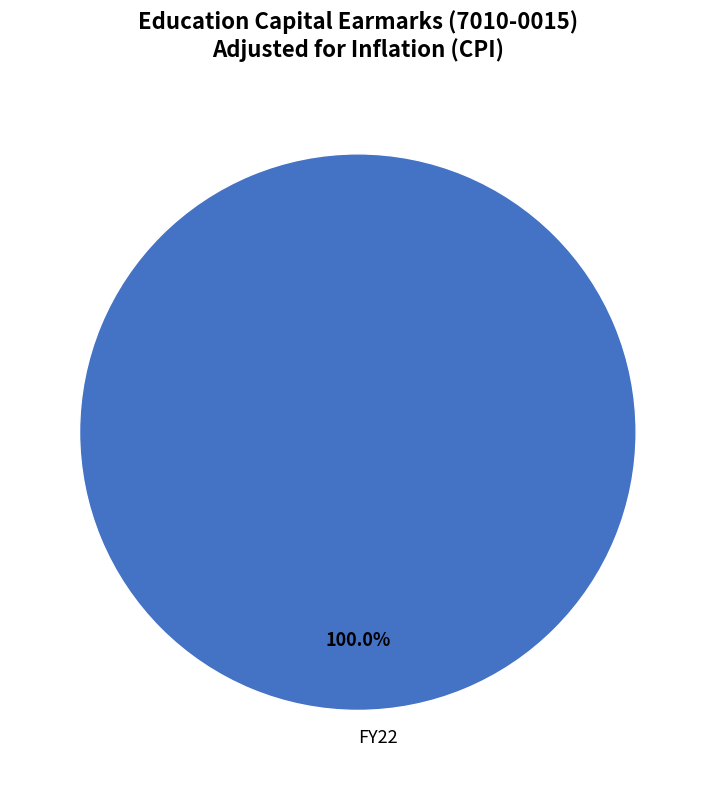

Rank the categories by value from lowest to highest.

FY22